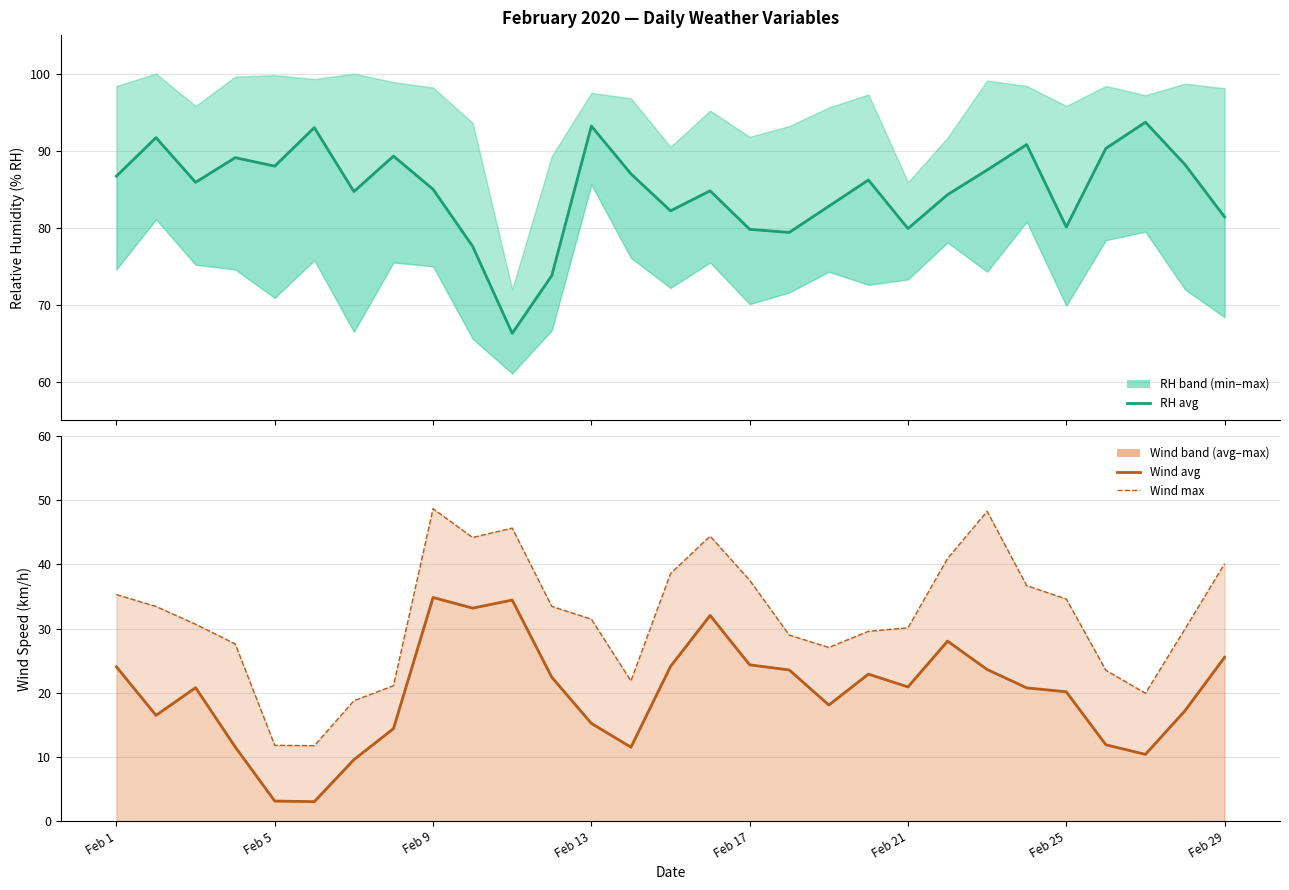

What is the minimum value shown in the chart?

3.0